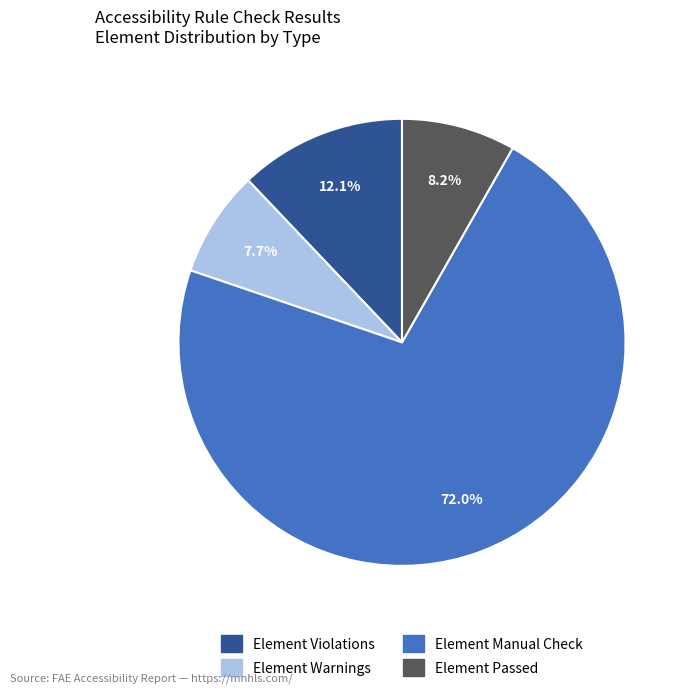

How many slices are in this pie chart?

4